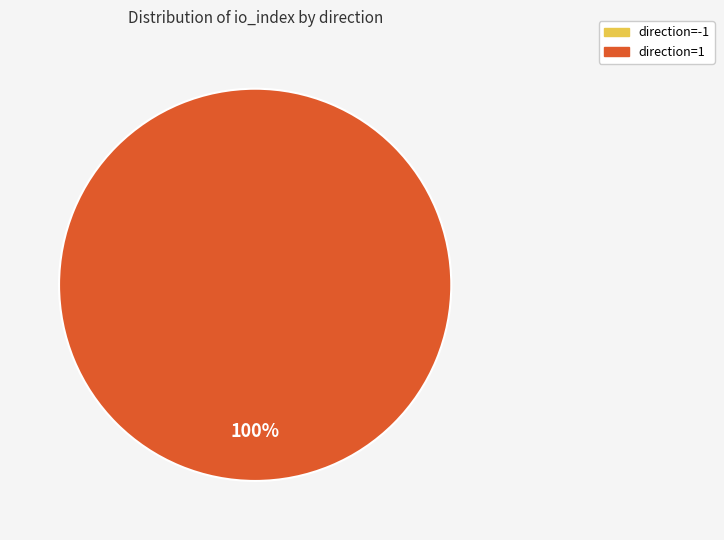

The direction=1 slice represents 94% of the pie. True or false?

False